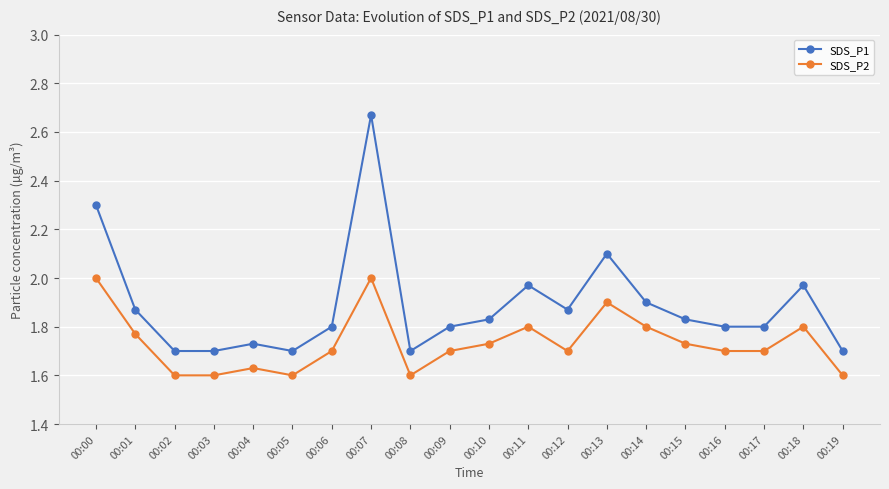

True or false: SDS_P1 and SDS_P2 cross at least once.

False